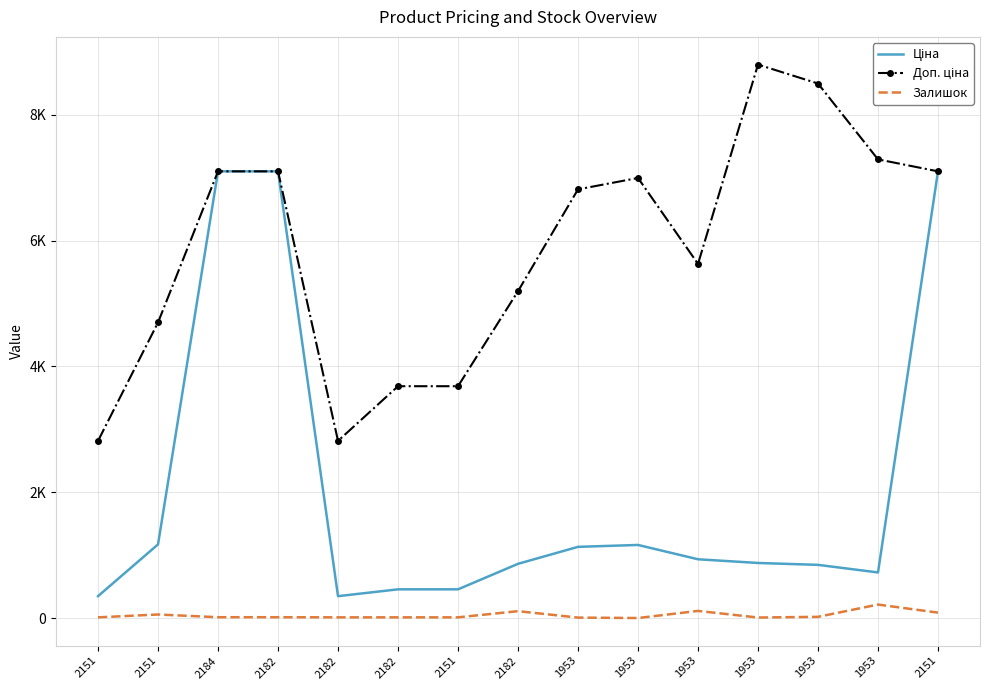

What is the total value across all series at 1953?

7960.1